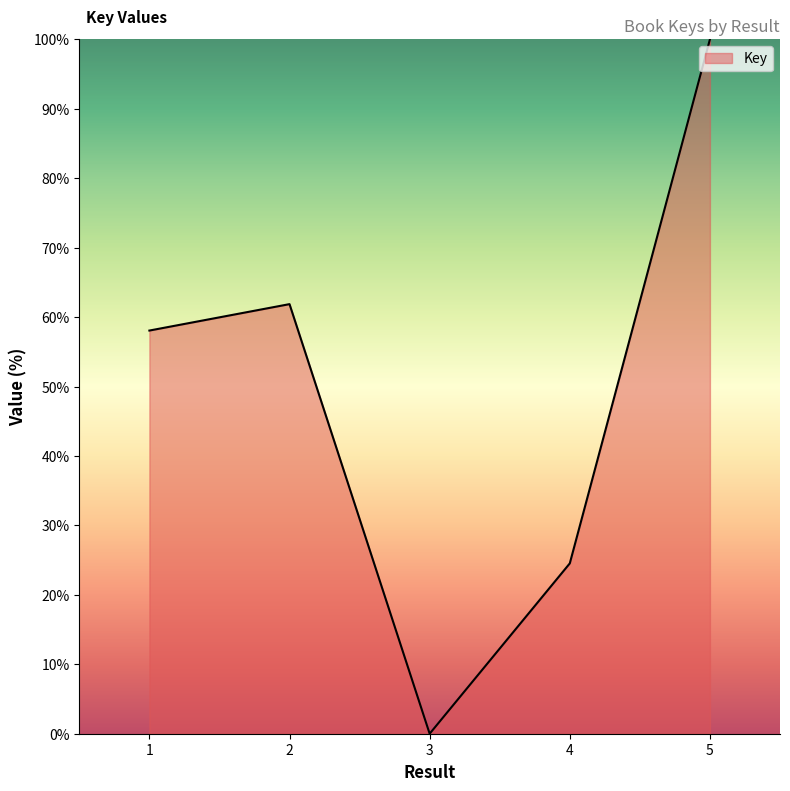

Reading left to right, list all the values displayed in this chart.

1=58.1	2=61.9	3=0.0	4=24.5	5=100.0